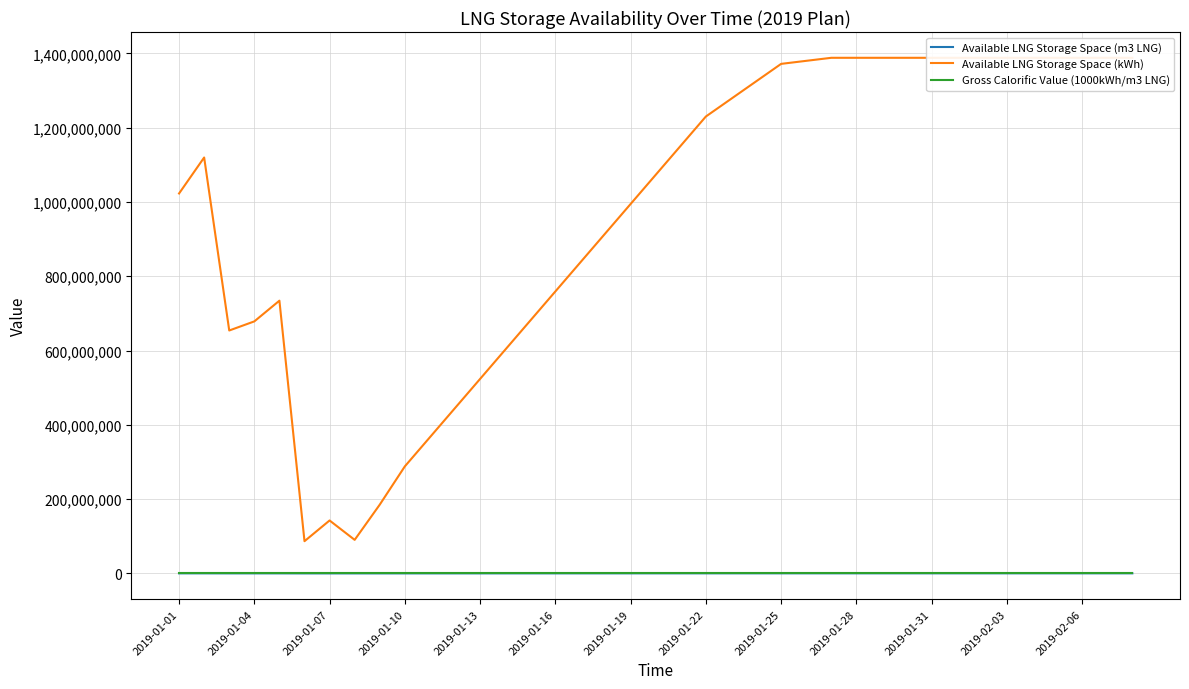

What value does the Gross Calorific Value (1000kWh/m3 LNG) series have at 16?

6.8